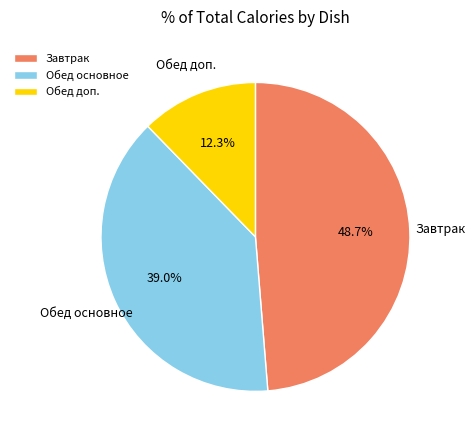

Which has a higher value, Обед доп. or Обед основное?

Обед основное